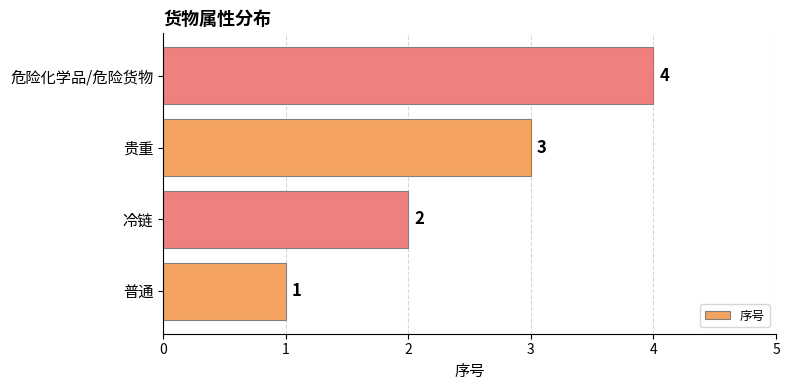

List the labels in order of value, largest first.

危险化学品/危险货物, 贵重, 冷链, 普通